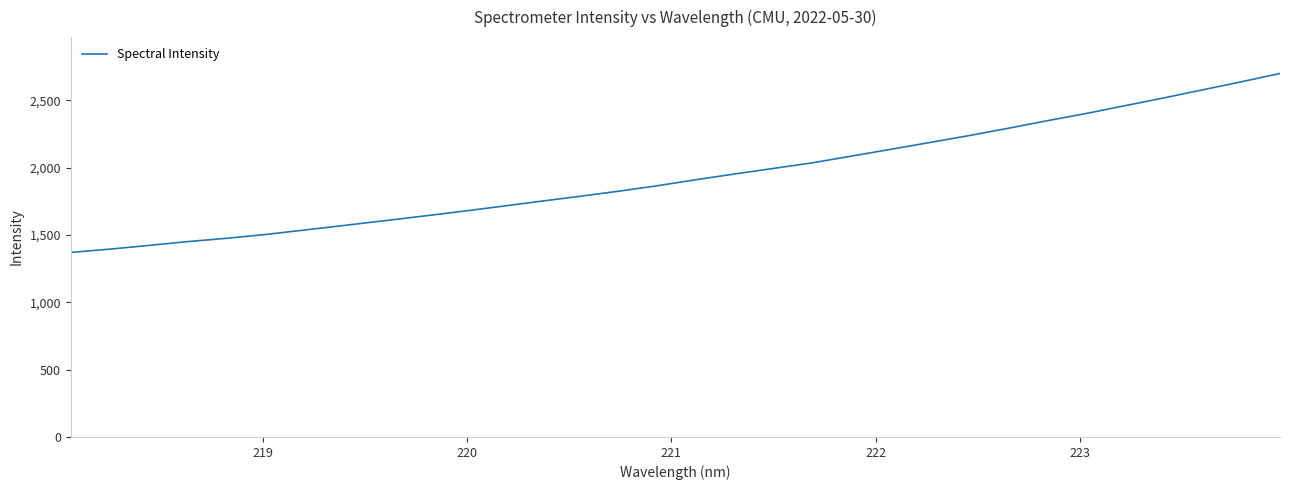

What is the smallest value displayed?

1369.8